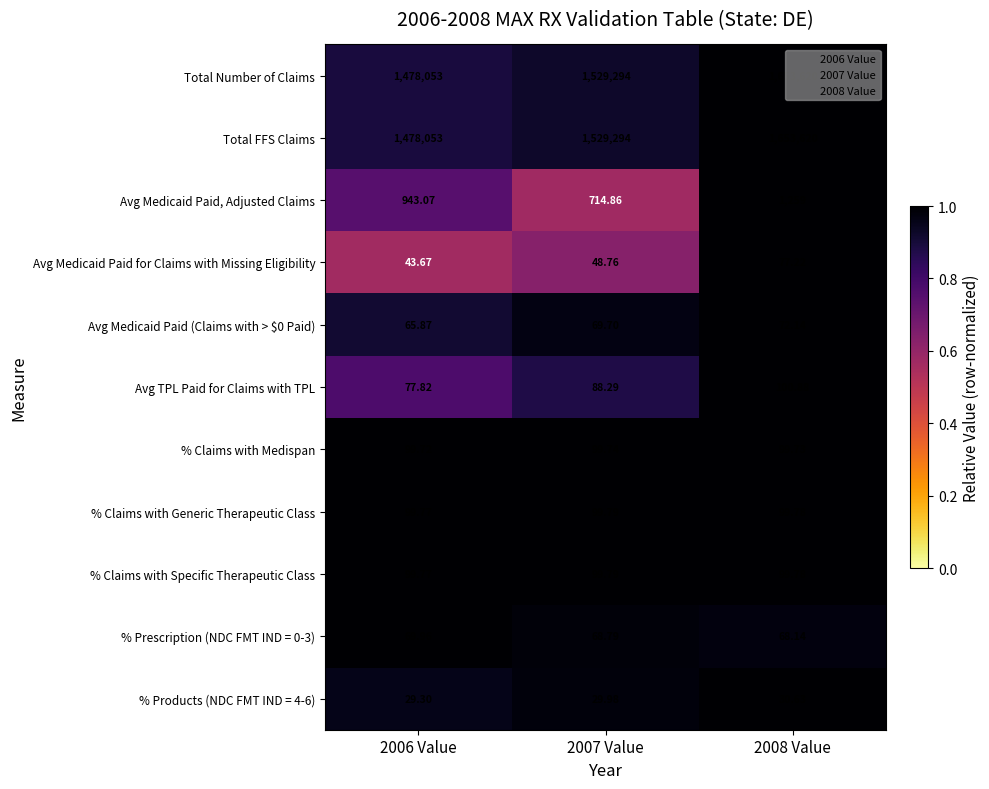

Is the value of Total Number of Claims at 2006 Value greater than the value of % Products (NDC FMT IND = 4-6) at 2006 Value?

Yes